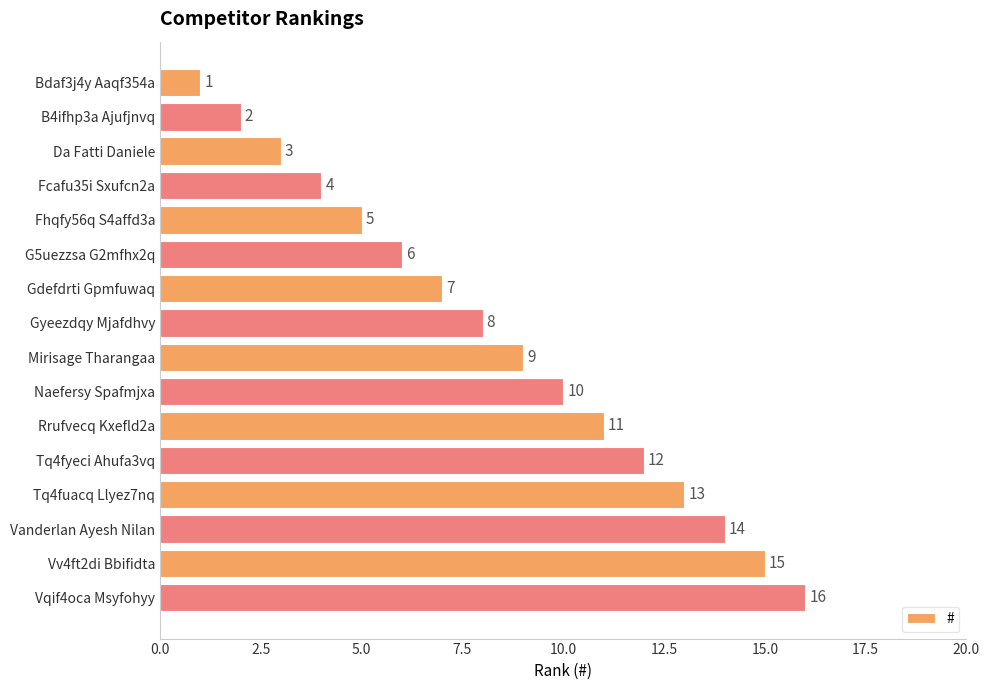

Is it true that the value at Vanderlan Ayesh Nilan is 7?

False